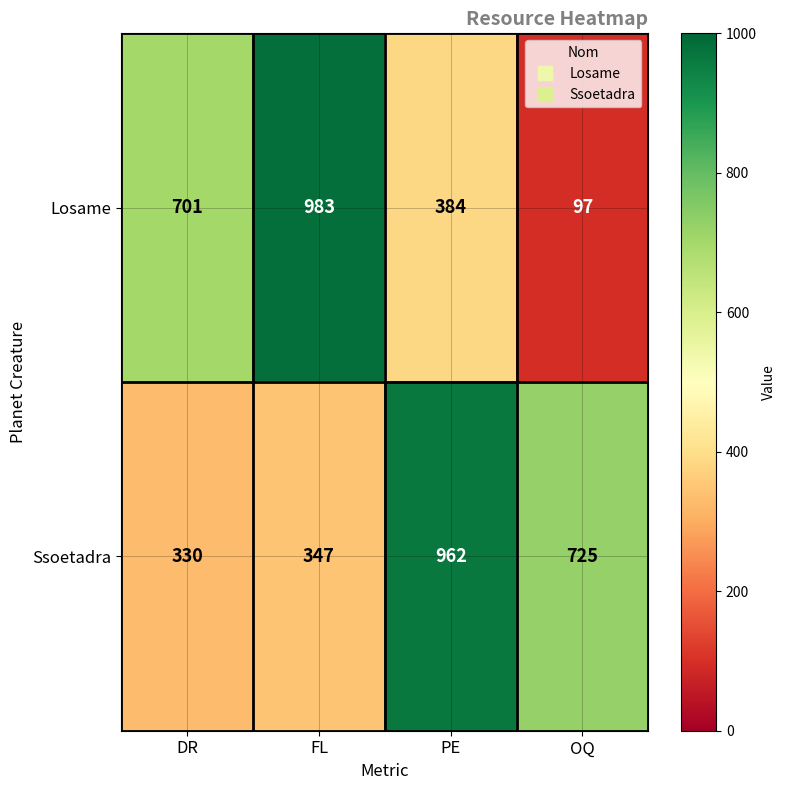

How many categories are shown in the chart?

4